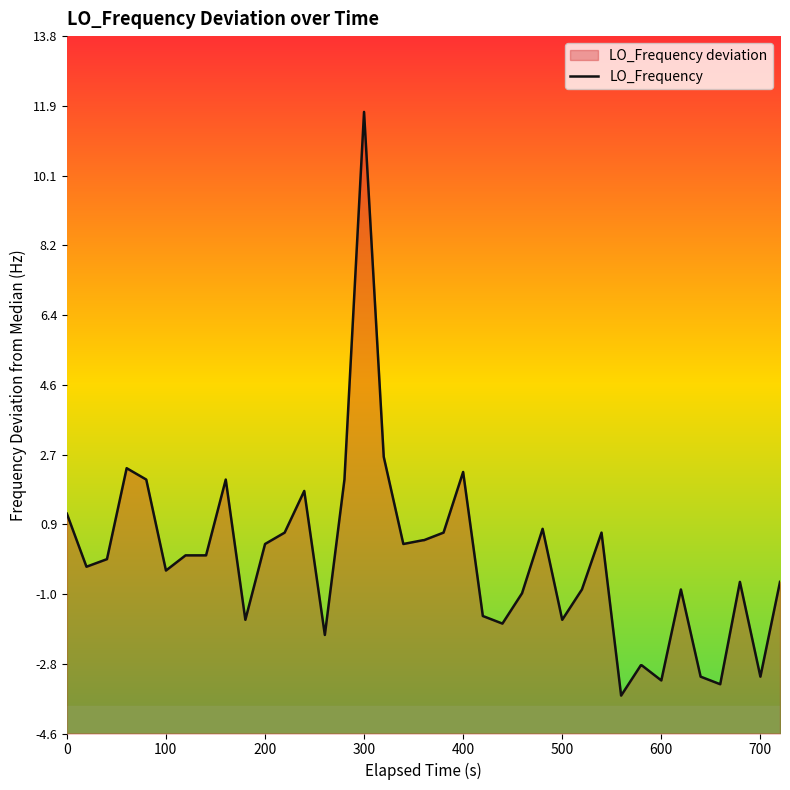

Is it true that the value at 400 is 2.1?

True